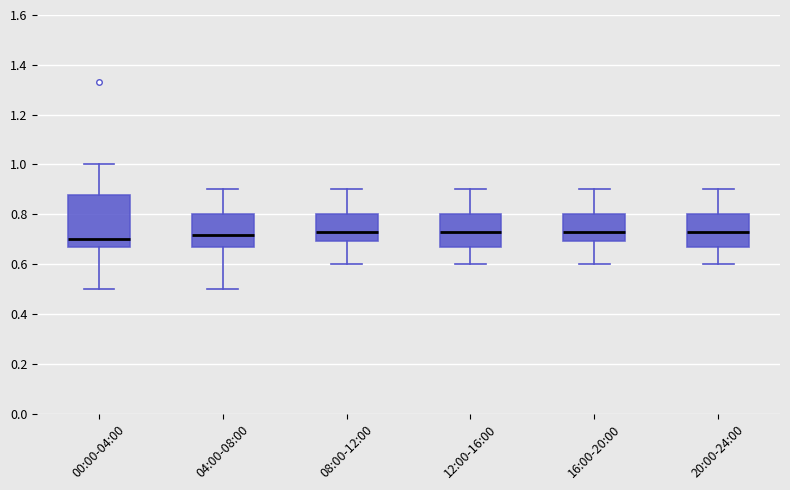

Which box is the tallest, from its lower edge to its upper edge?

00:00-04:00